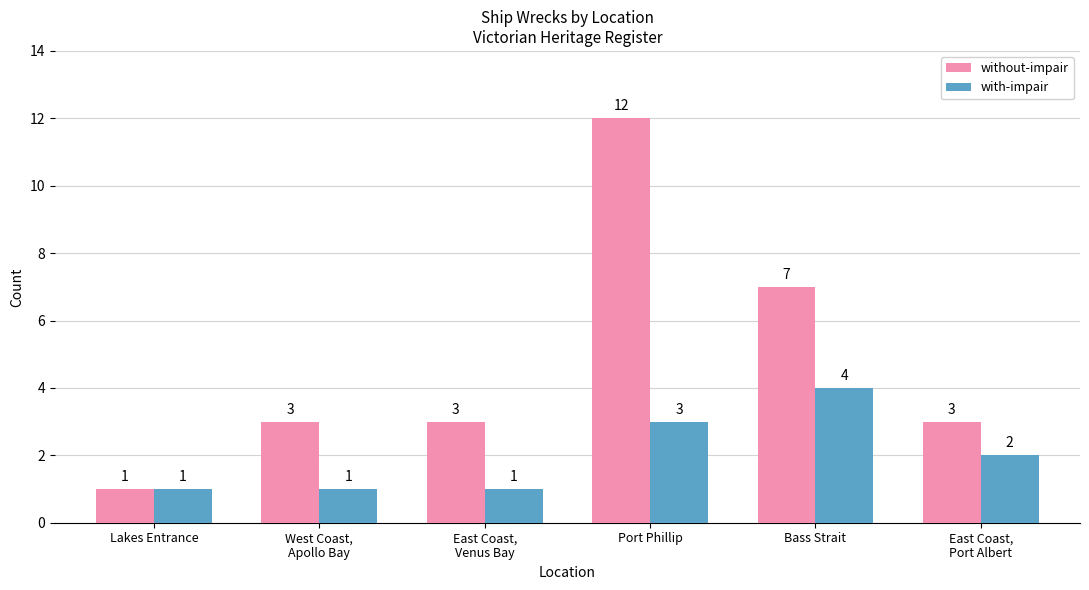

What is the maximum value for with-impair?

4